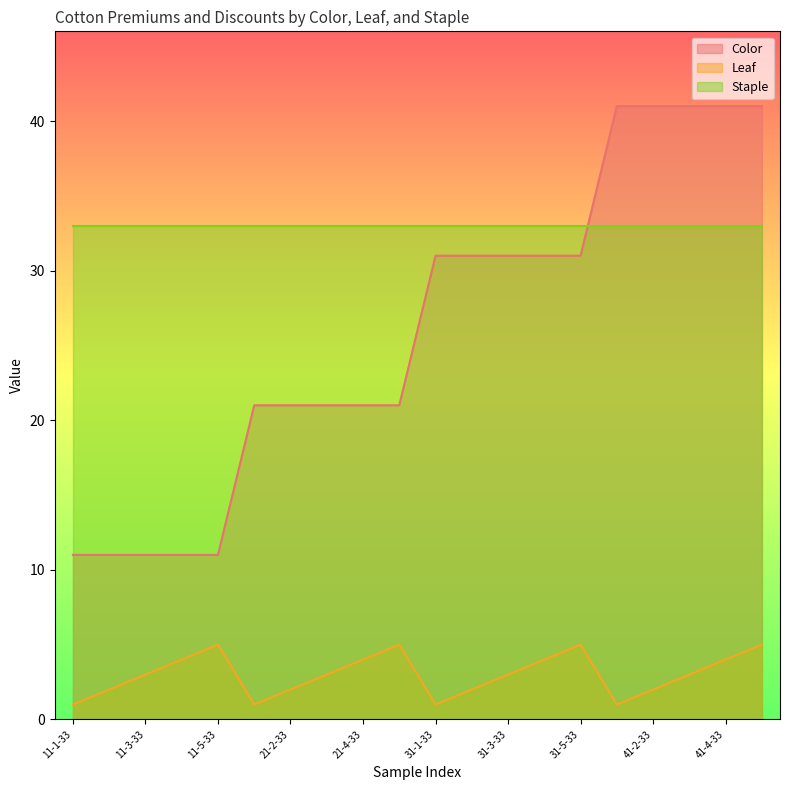

What is the difference between the highest and lowest values at 11-4-33?

29